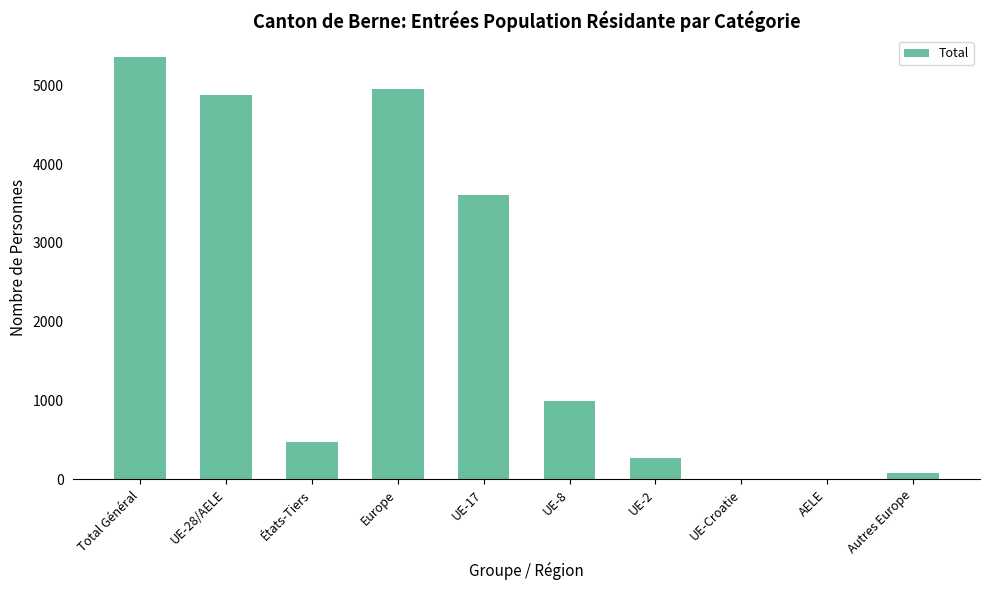

Which has a higher value, Europe or États-Tiers?

Europe